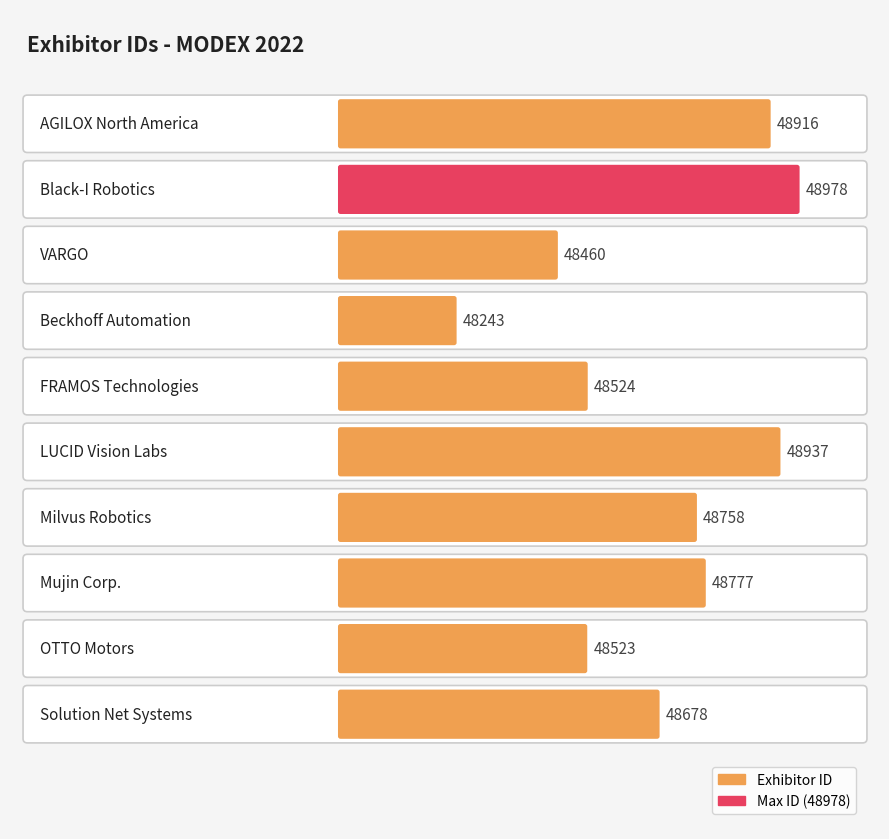

What is the value of the 1st bar from the left?

48916